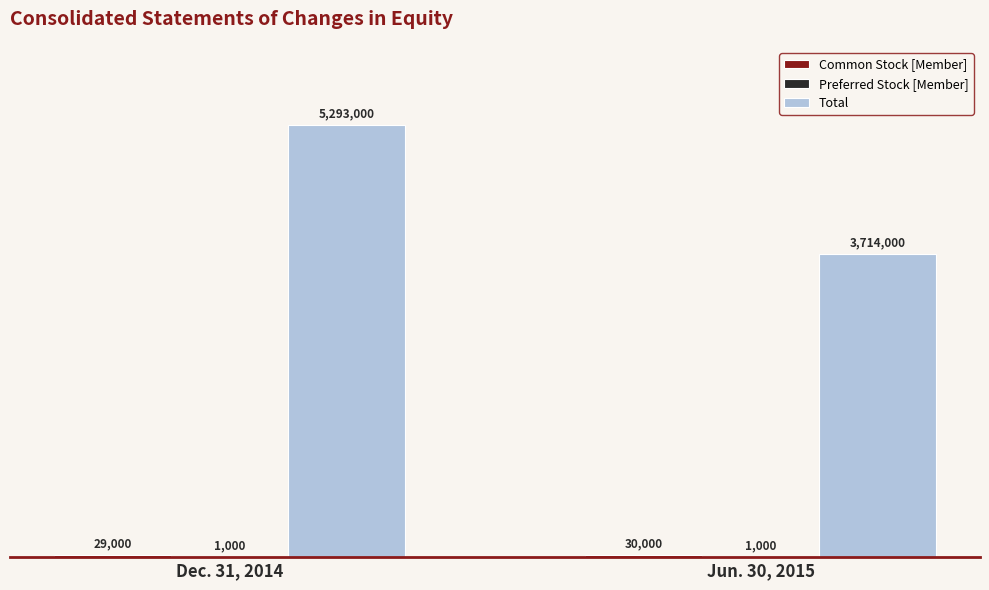

Which series changed the most between Dec. 31, 2014 and Jun. 30, 2015?

Total